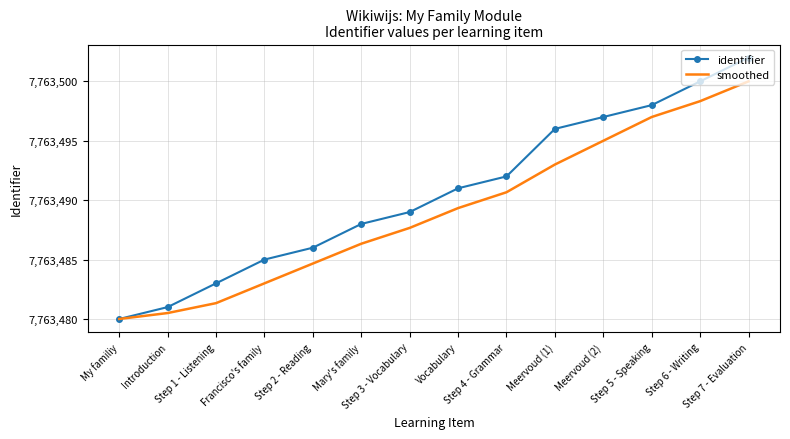

Which series has the widest spread of values?

identifier